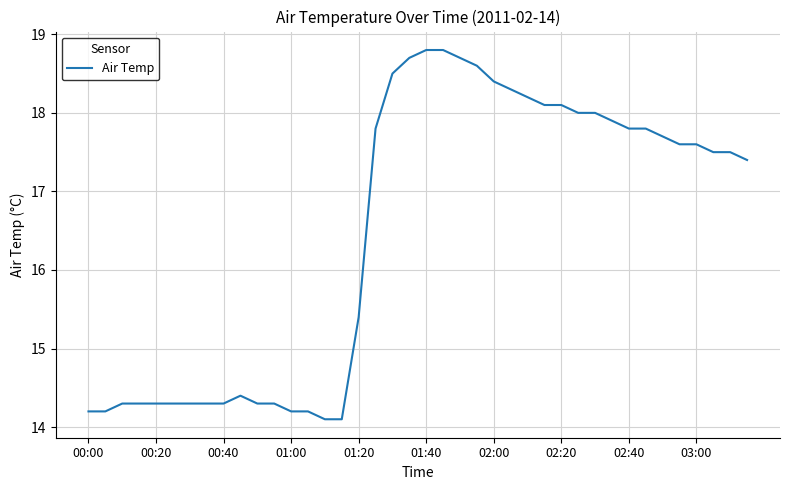

What is the minimum value shown in the chart?

14.1